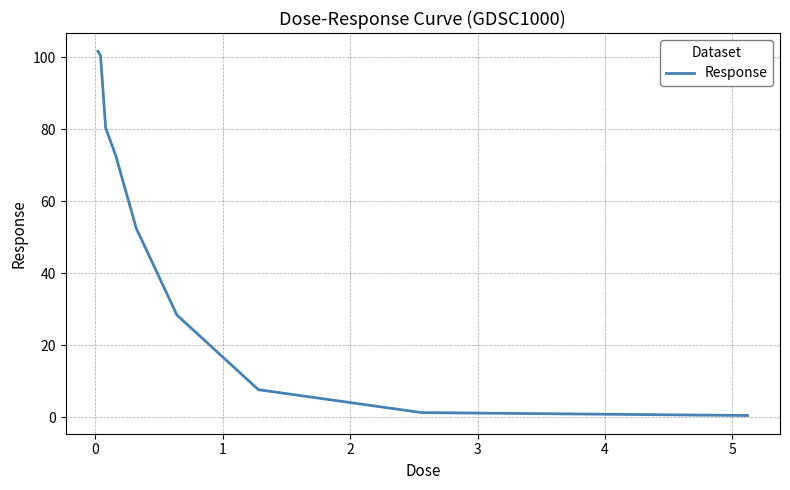

What is the difference between the maximum and minimum values?

101.3